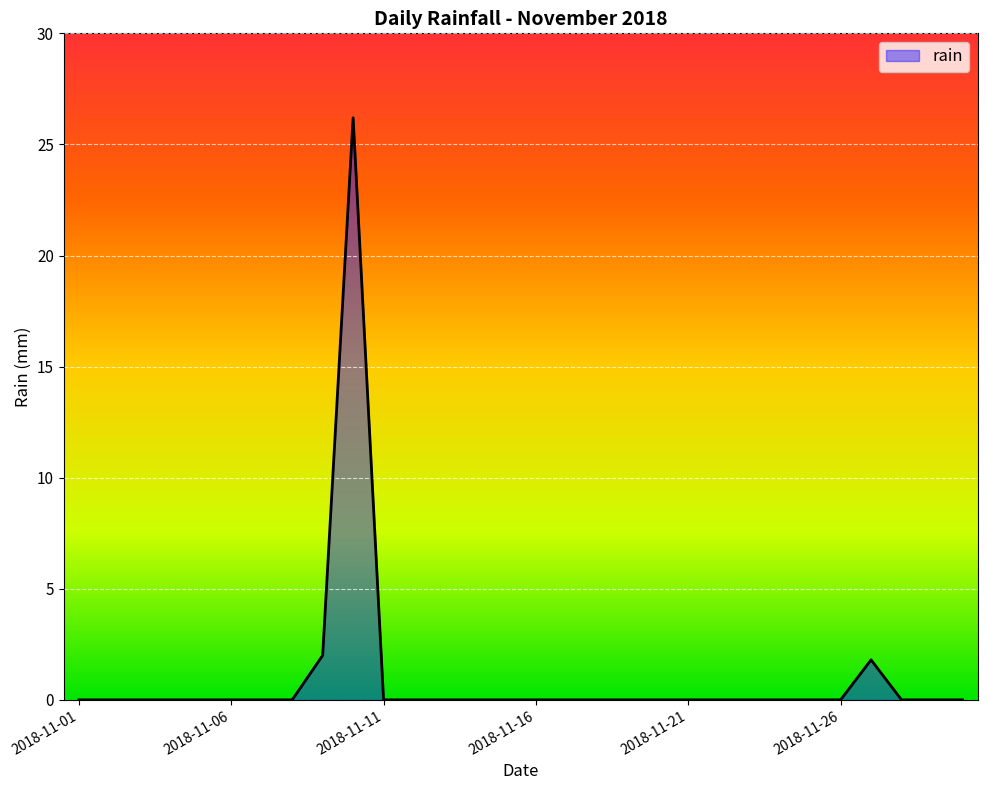

Does the chart display data point markers on the line(s)?

No